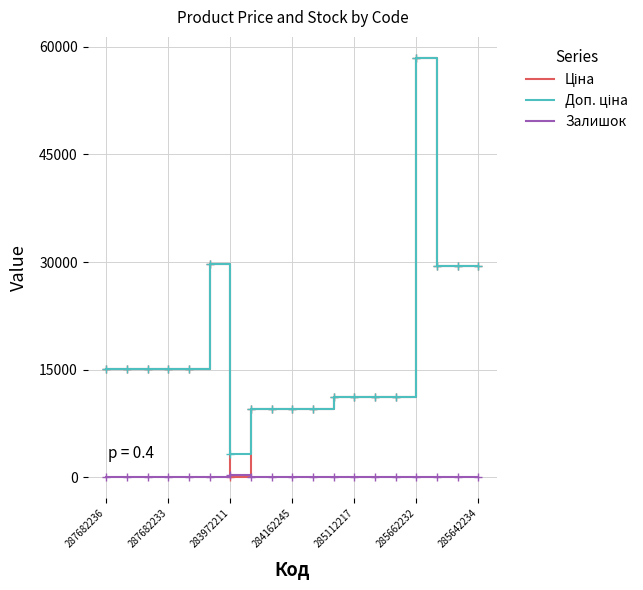

What is the maximum value shown in the chart?

58426.5